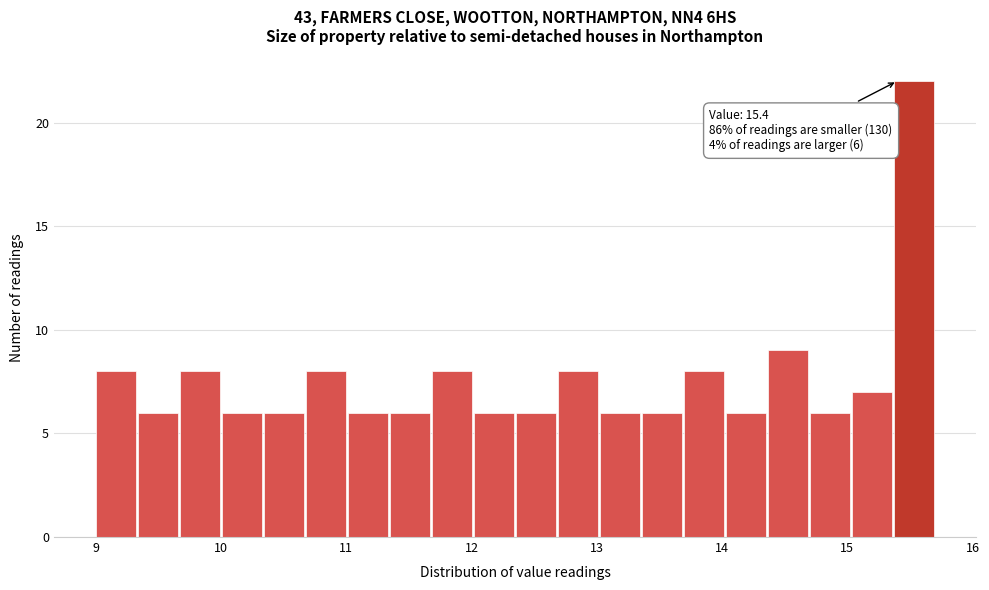

Read against the x-axis, roughly where is the centre of the tallest bar?

15.5